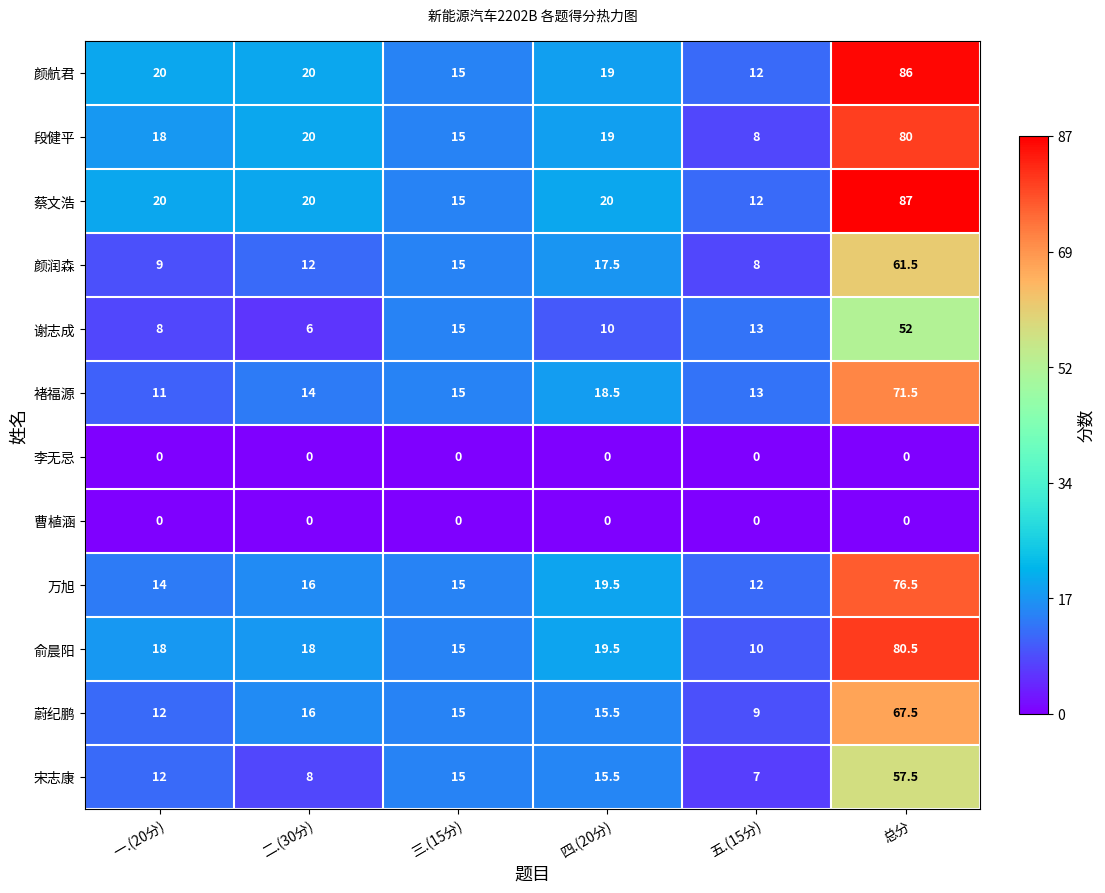

Is it true that 李无忌 equals 0.0 at 一.(20分)?

True